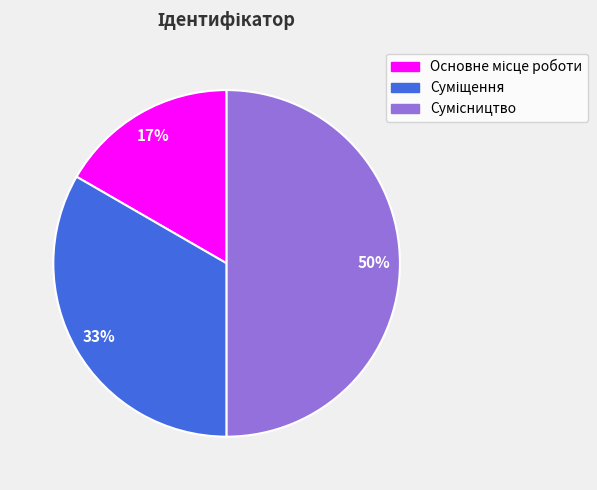

How many slices are in this pie chart?

3